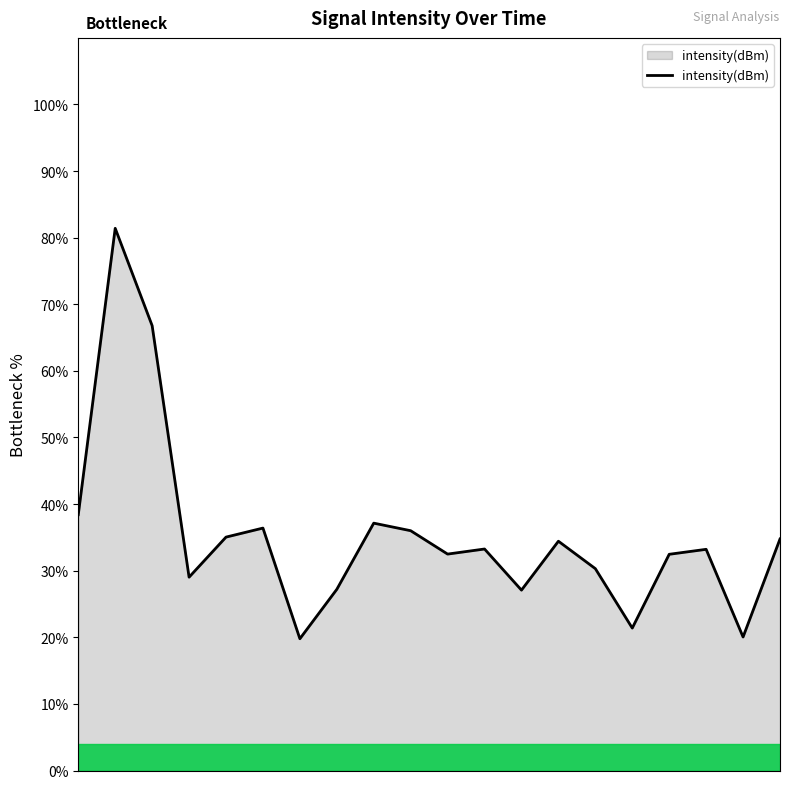

What is the difference between the maximum and minimum values?

61.6